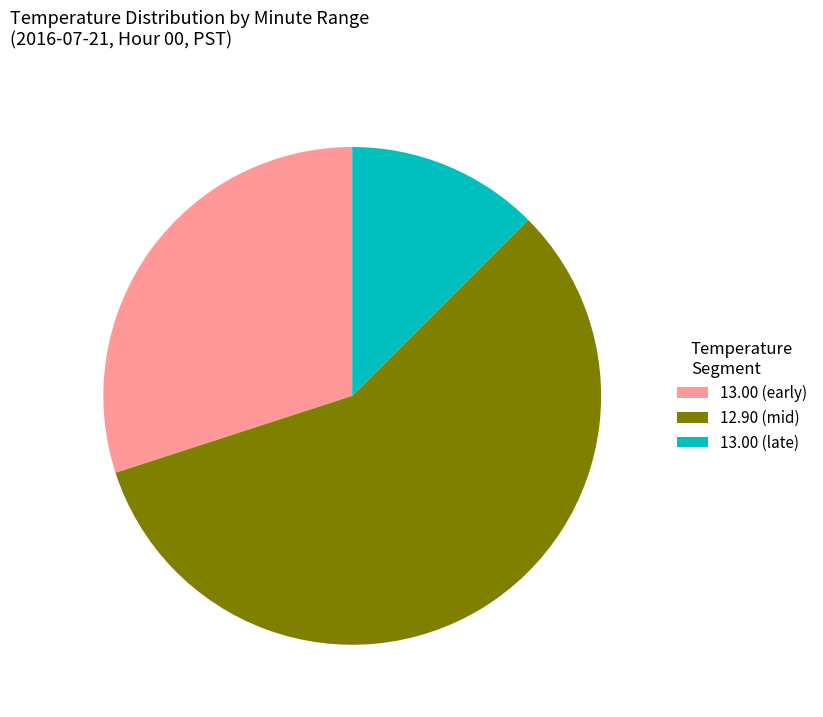

True or false: 12.90 (mid) accounts for 68% of the total.

False